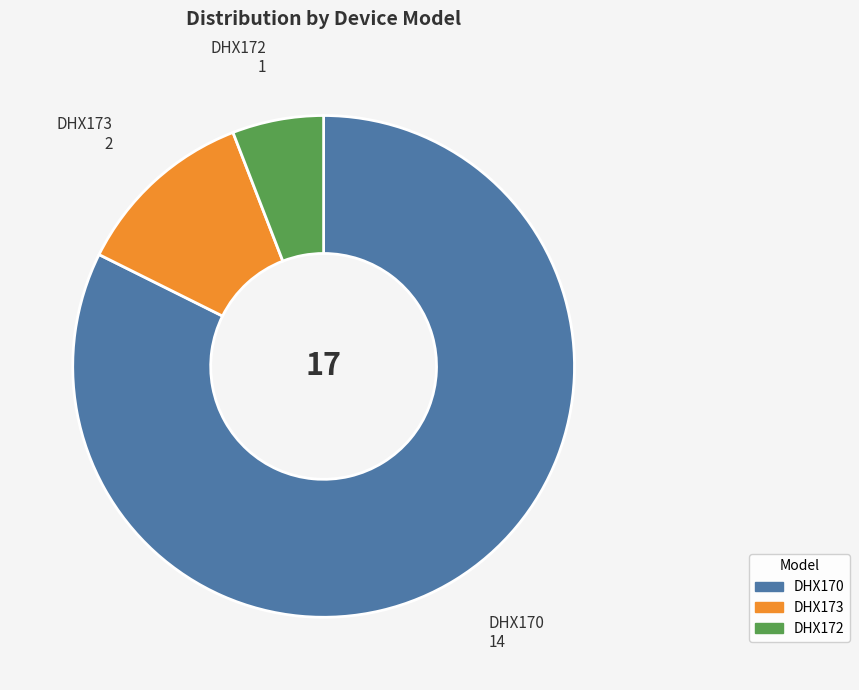

Does DHX172 account for over 50% of the chart?

No